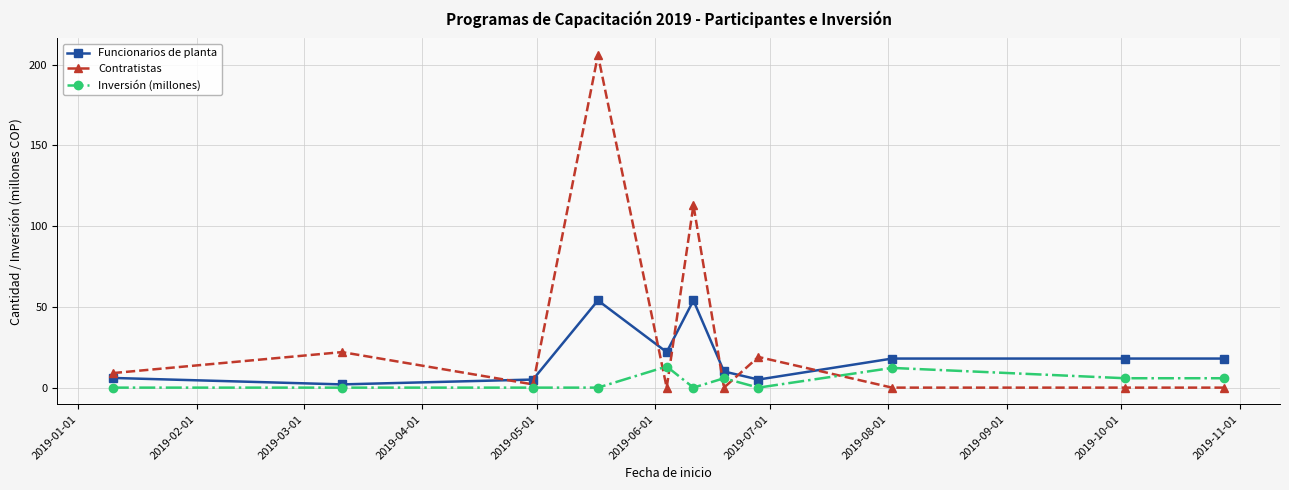

True or false: Contratistas has more than 2 interior local peaks.

True